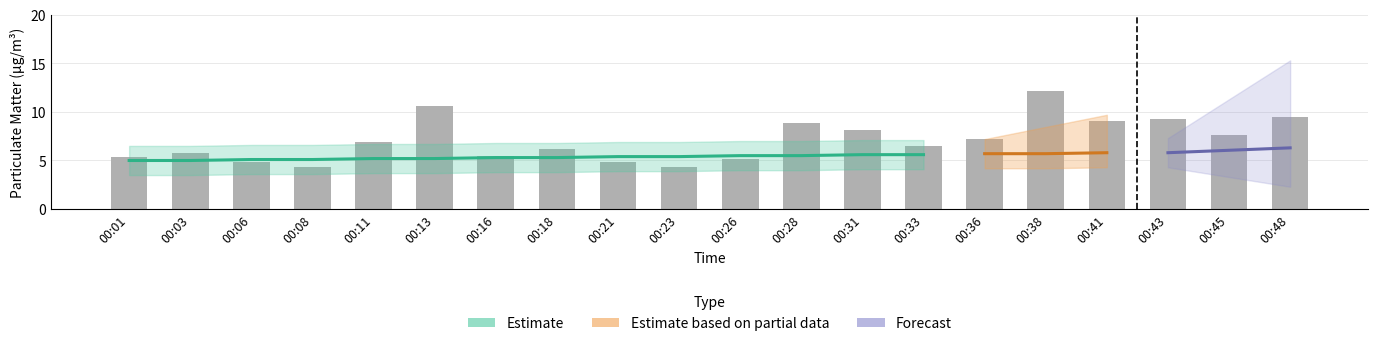

Rank the categories by value from lowest to highest.

00:08, 00:23, 00:06, 00:21, 00:26, 00:01, 00:16, 00:03, 00:18, 00:33, 00:11, 00:36, 00:45, 00:31, 00:28, 00:41, 00:43, 00:48, 00:13, 00:38